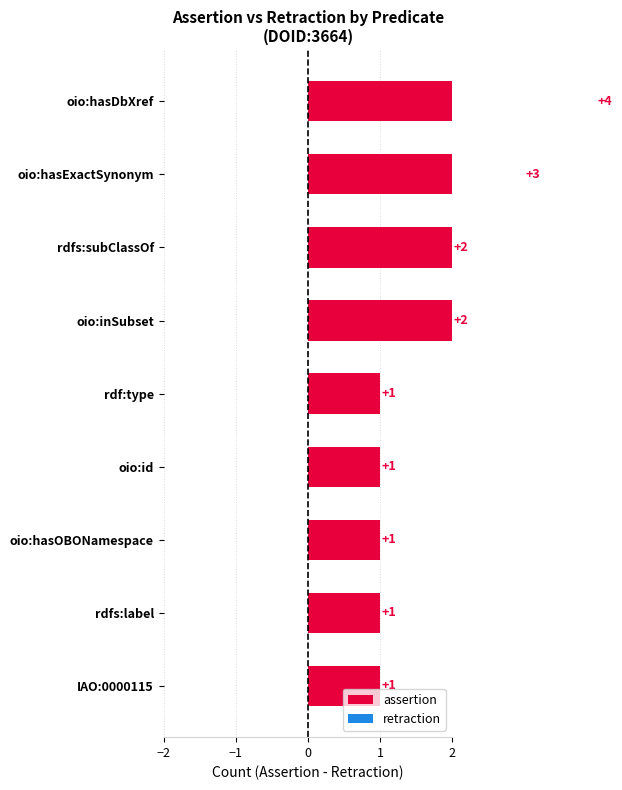

Are the bars horizontal?

Yes